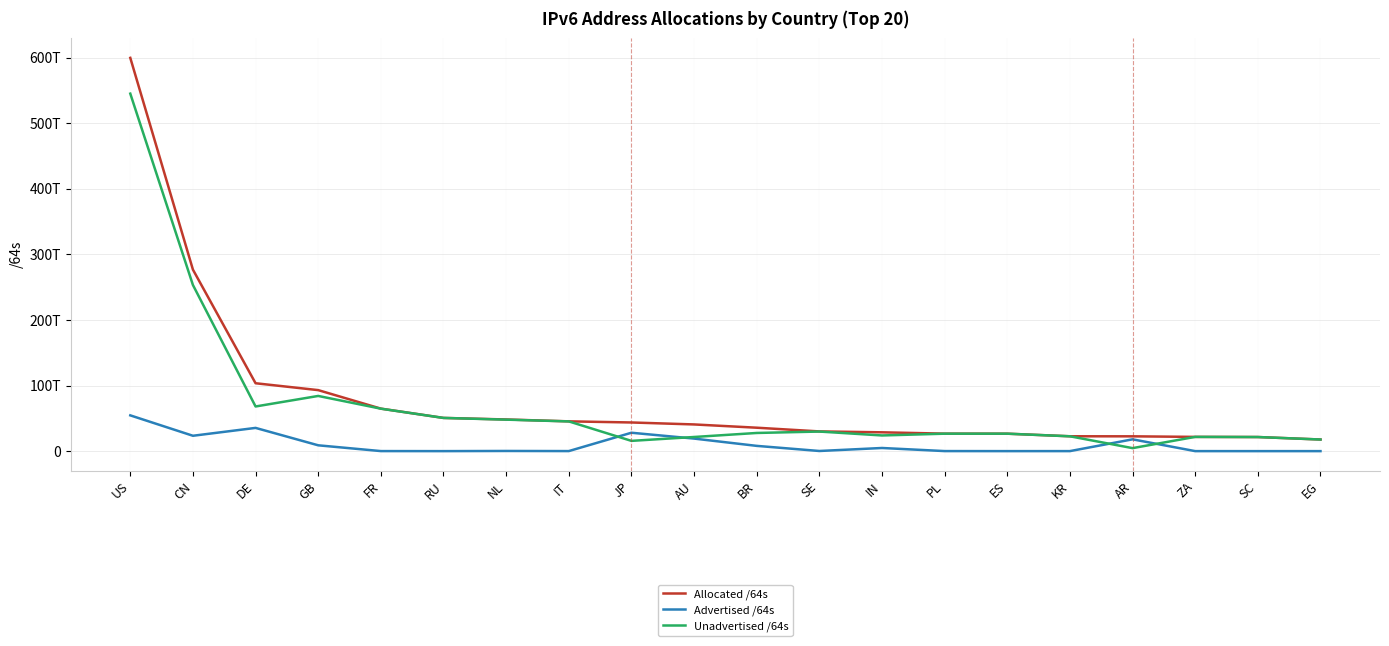

At which label does Unadvertised /64s first exceed 27694208319488?

US